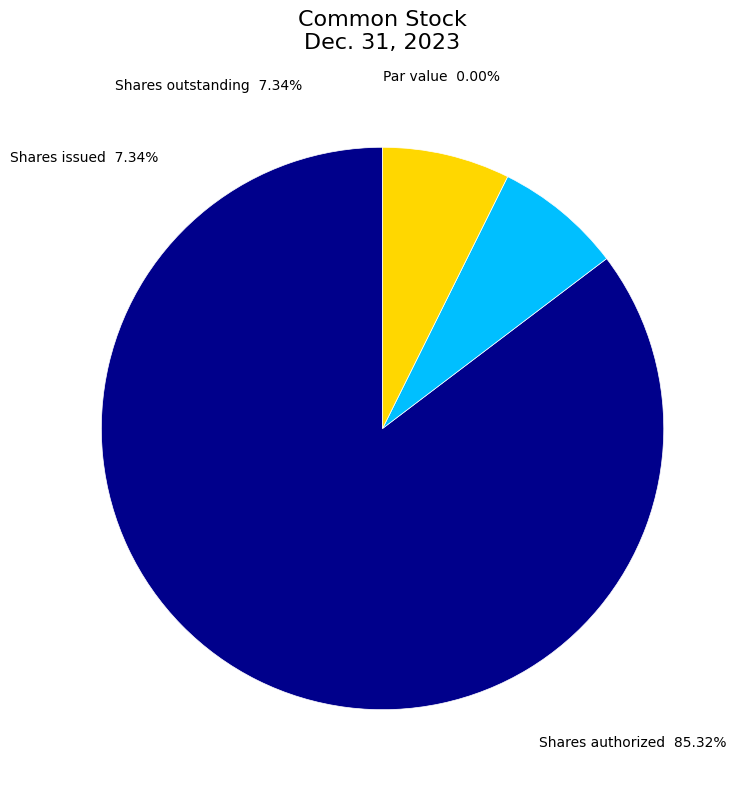

True or false: Shares authorized accounts for 99% of the total.

False